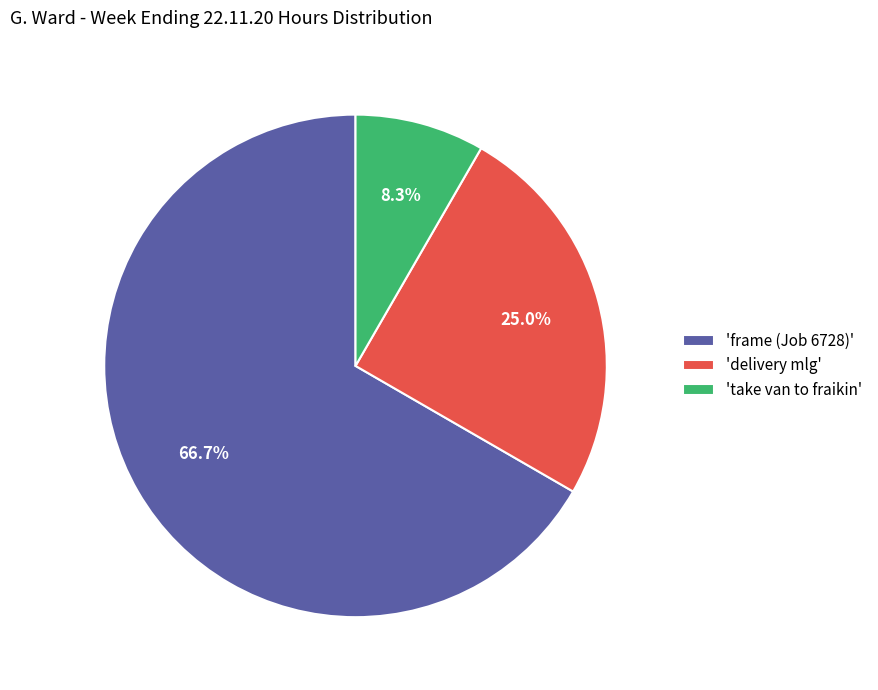

What is the total percentage of 'frame (Job 6728)' and 'take van to fraikin'?

75.0%